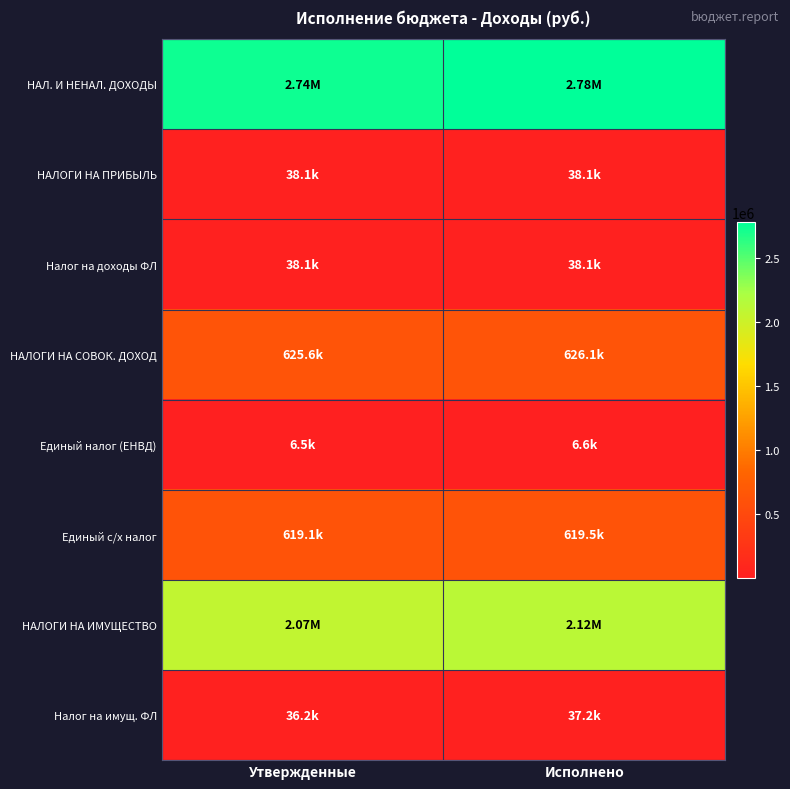

Reading left to right, transcribe all the data shown in this chart.

НАЛ. И НЕНАЛ. ДОХОДЫ: Утвержденные=2735348.0	Исполнено=2782931.8
НАЛОГИ НА ПРИБЫЛЬ: Утвержденные=38100.0	Исполнено=38138.0
Налог на доходы ФЛ: Утвержденные=38100.0	Исполнено=38138.0
НАЛОГИ НА СОВОК. ДОХОД: Утвержденные=625648.0	Исполнено=626087.6
Единый налог (ЕНВД): Утвержденные=6550.0	Исполнено=6611.3
Единый с/х налог: Утвержденные=619098.0	Исполнено=619476.3
НАЛОГИ НА ИМУЩЕСТВО: Утвержденные=2071600.0	Исполнено=2118706.2
Налог на имущ. ФЛ: Утвержденные=36200.0	Исполнено=37177.9